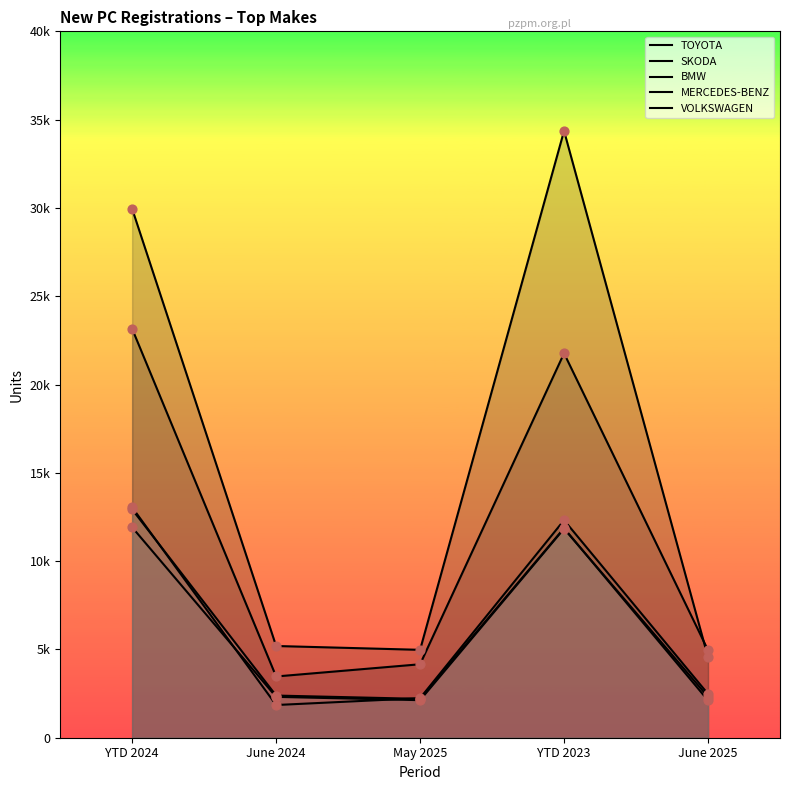

What are all the series names shown in the legend?

TOYOTA, SKODA, BMW, MERCEDES-BENZ, VOLKSWAGEN